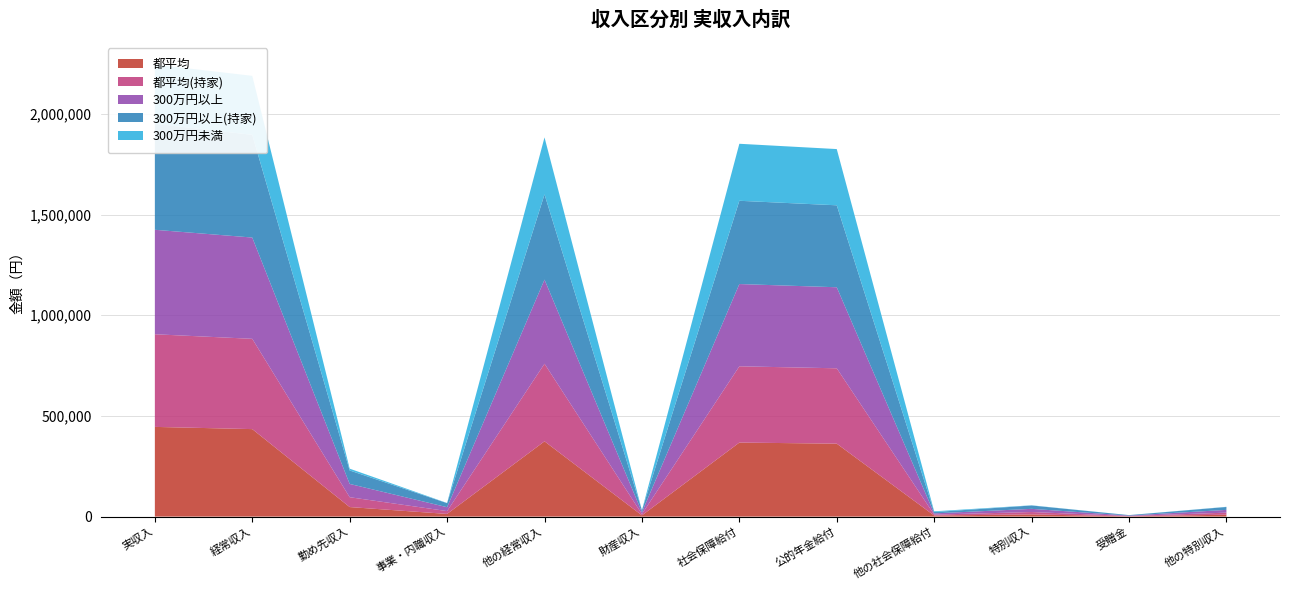

Reading right to left, list all the values displayed in this chart.

都平均: 9513	1465	10978	5382	362350	367733	6120	373911	13306	47396	434614	445592
都平均(持家): 10154	1556	11710	4489	374348	378837	6576	385477	14049	48926	448452	460162
300万円以上: 13672	2149	15821	6117	402514	408631	9080	417799	19314	65998	503111	518932
300万円以上(持家): 14390	2271	16661	6466	407085	413551	9597	423241	20049	66829	510118	526779
300万円未満: 915	51	966	3863	279320	283183	0	283183	886	8941	293011	293977